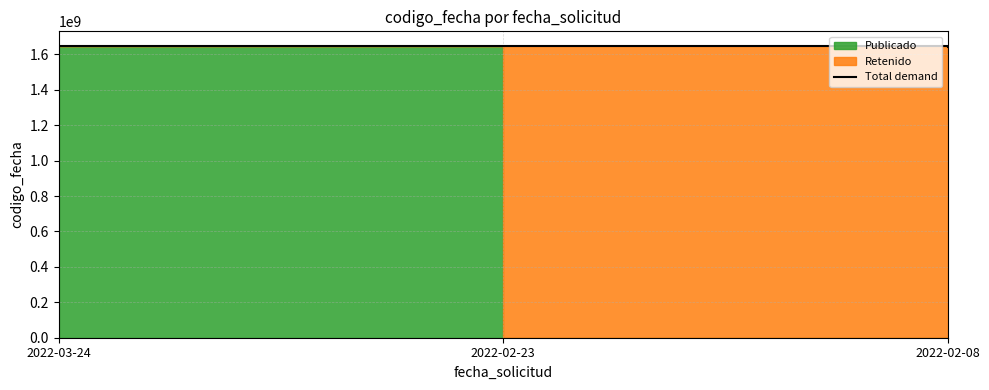

Approximately how many times larger is the value at 2022-03-24 compared to 2022-02-08?

1.0